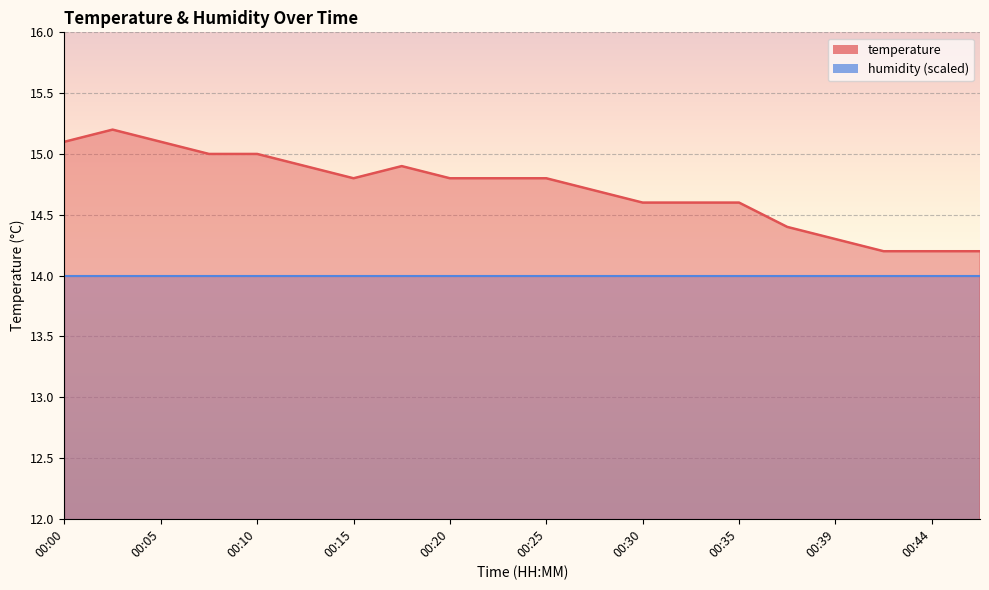

List the labels in order of value, largest first.

00:03, 00:00, 00:05, 00:08, 00:10, 00:13, 00:18, 00:15, 00:20, 00:22, 00:25, 00:27, 00:30, 00:32, 00:35, 00:37, 00:39, 00:42, 00:44, 00:47